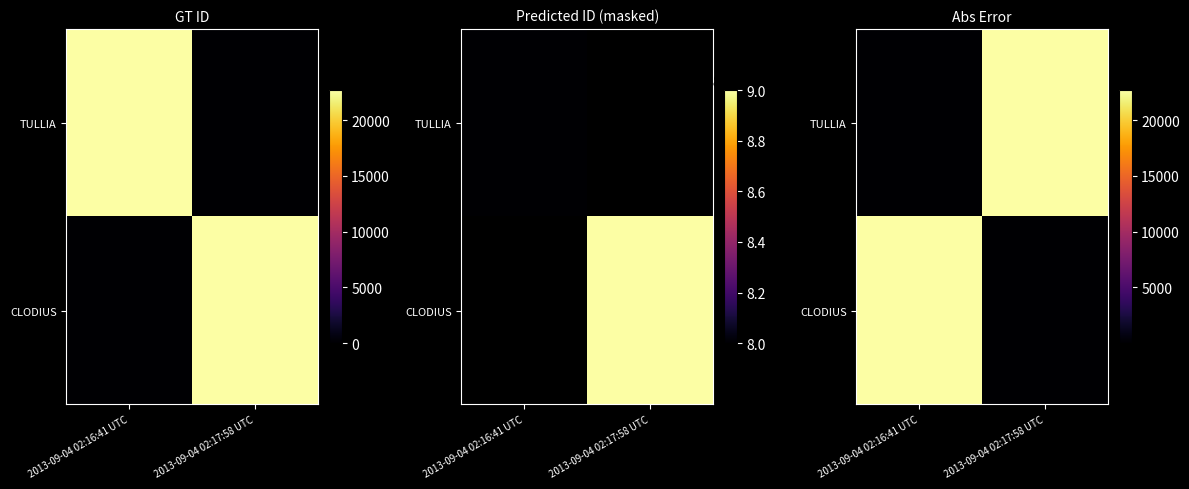

What is the sum of the TULLIA values at 2013-09-04 02:17:58 UTC and 2013-09-04 02:16:41 UTC?

22689.0